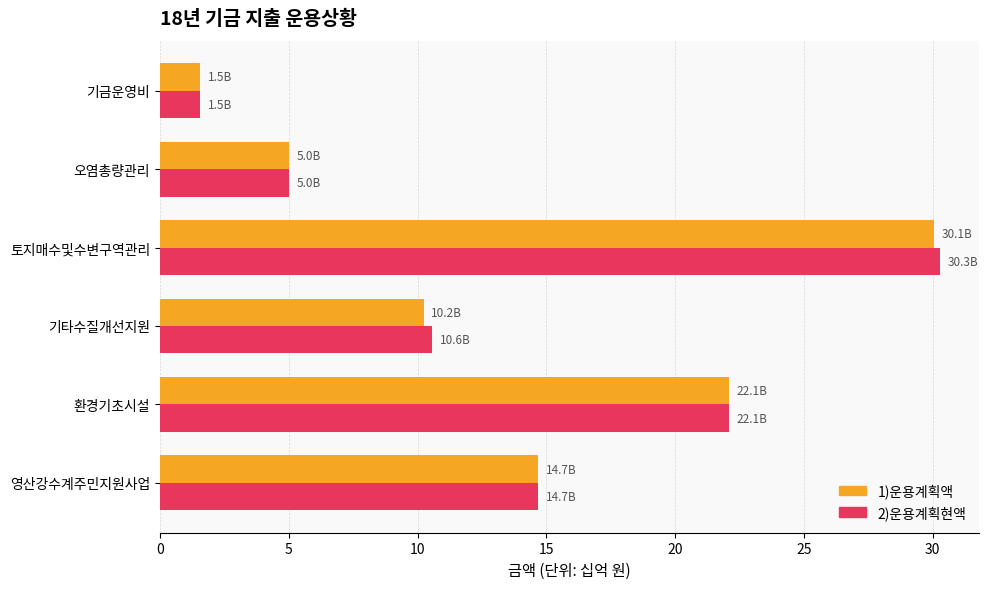

What is the spread (max minus min) of values at 기타수질개선지원?

0.3